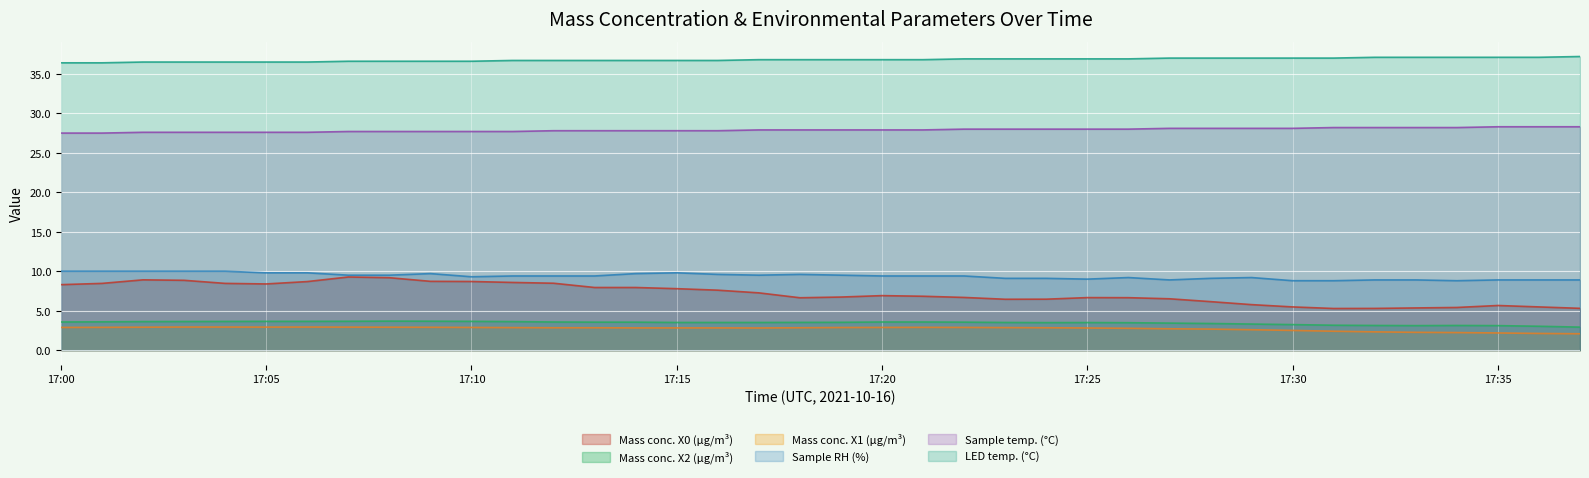

True or false: Mass conc. X1 (μg/m³) has more than 2 interior local peaks.

False